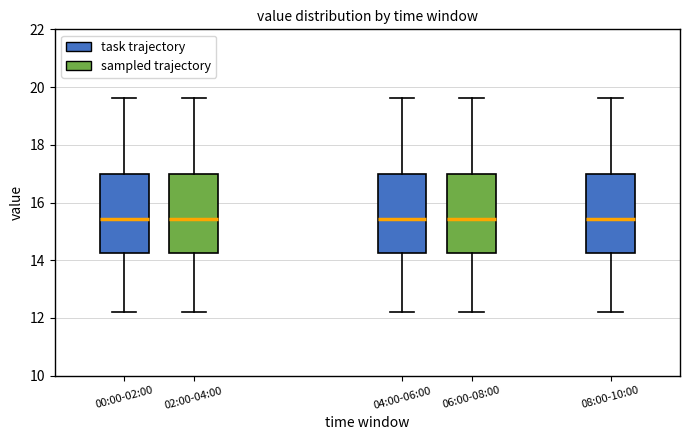

Where does the lower whisker of the box for 04:00-06:00 end on the y-axis? The values are not printed on the chart, so give them approximately, as read against the axis.

12.2